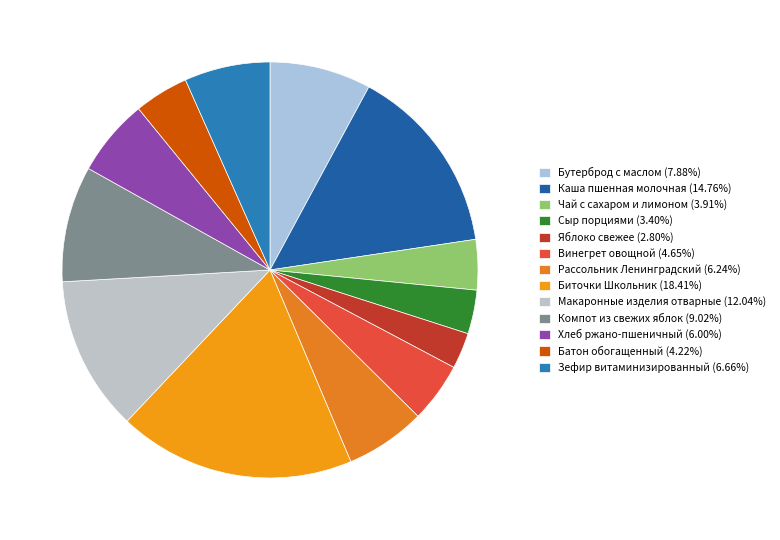

What is the largest slice in the pie chart?

Биточки Школьник